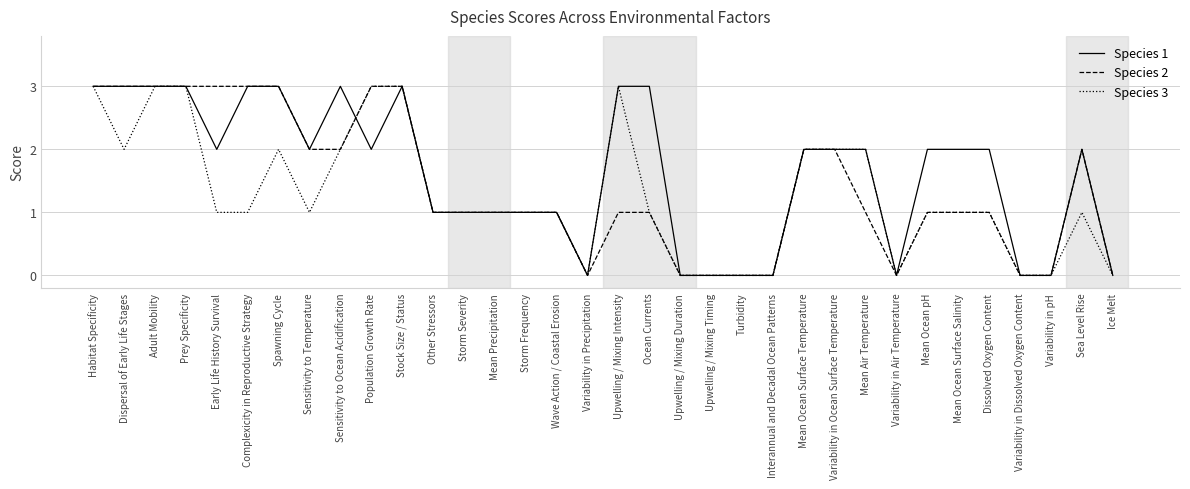

How many Species 2 values are between 0 and 3?

34